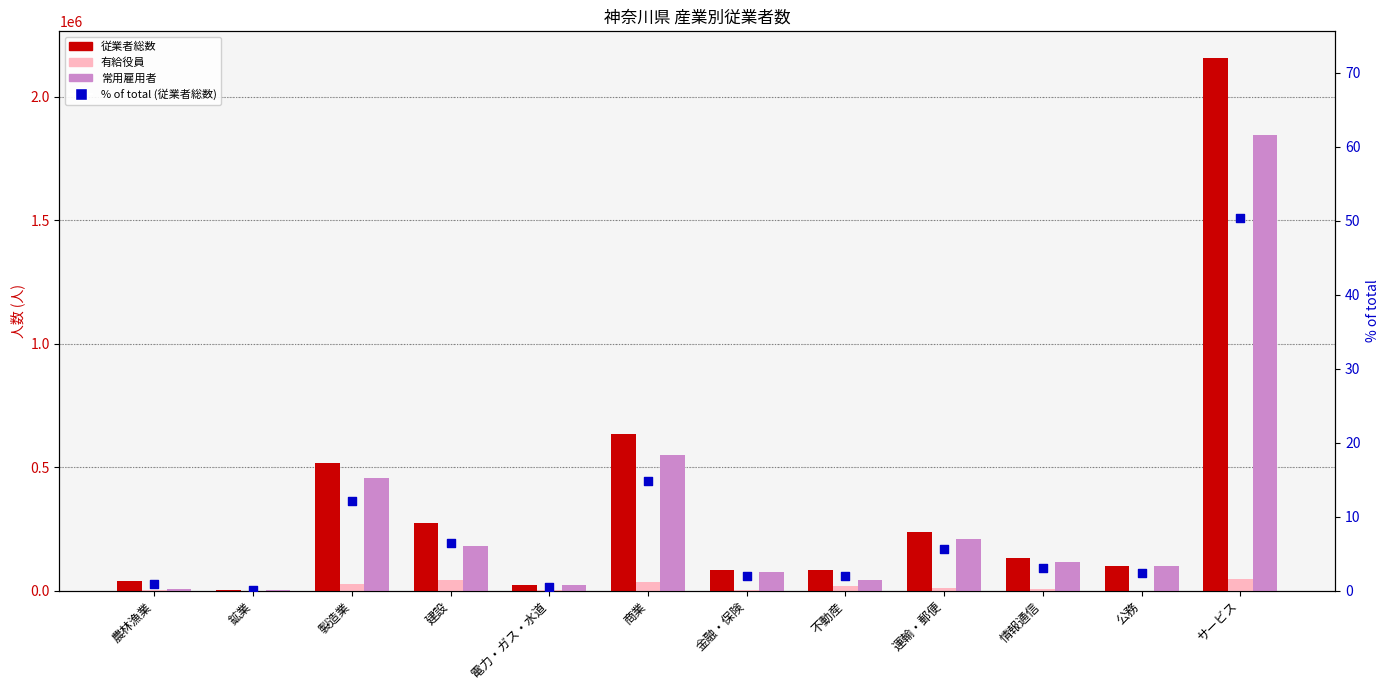

At how many categories does at least one series exceed 1879791?

1